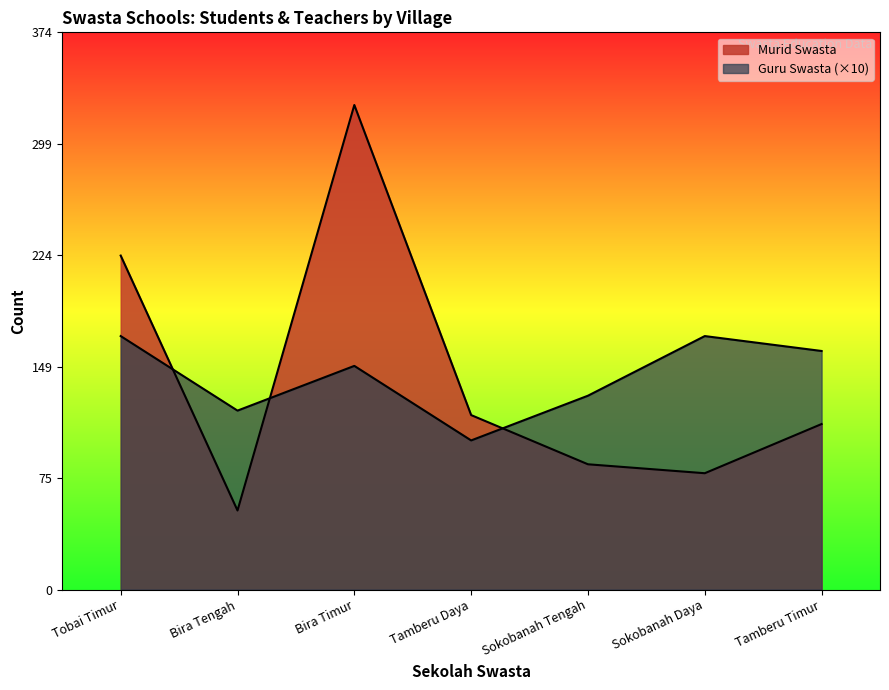

What is the label of the 2nd point from the right?

Sokobanah Daya